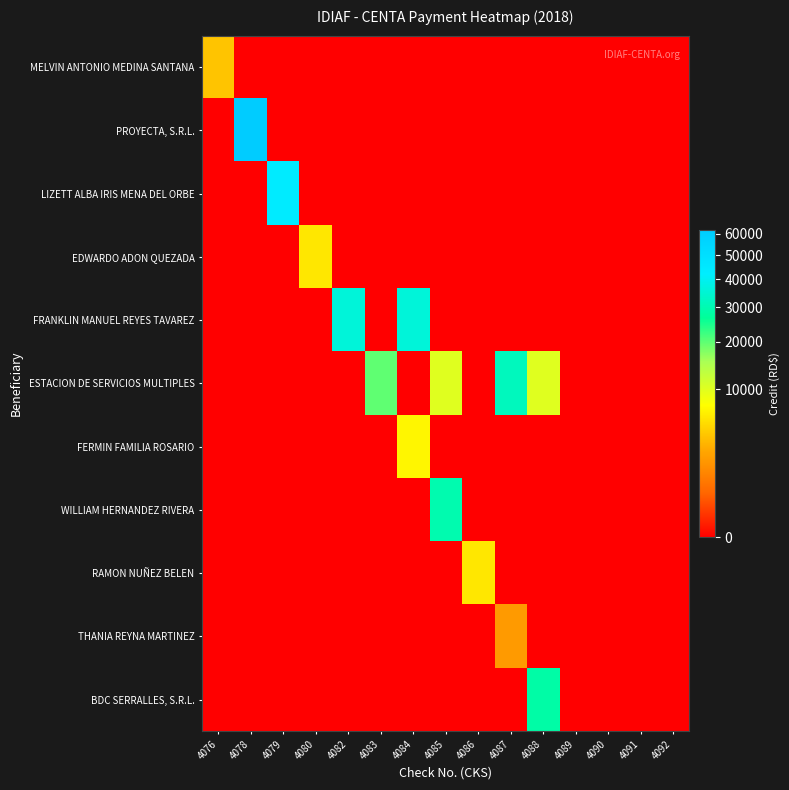

At 4079, list the series in order from smallest to largest.

MELVIN ANTONIO MEDINA SANTANA, PROYECTA, S.R.L., EDWARDO ADON QUEZADA, FRANKLIN MANUEL REYES TAVAREZ, ESTACION DE SERVICIOS MULTIPLES, FERMIN FAMILIA ROSARIO, WILLIAM HERNANDEZ RIVERA, RAMON NUÑEZ BELEN, THANIA REYNA MARTINEZ, BDC SERRALLES, S.R.L., LIZETT ALBA IRIS MENA DEL ORBE